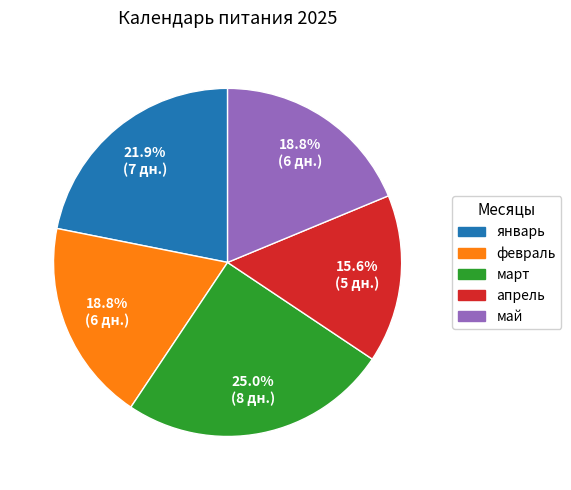

True or false: апрель accounts for 9% of the total.

False